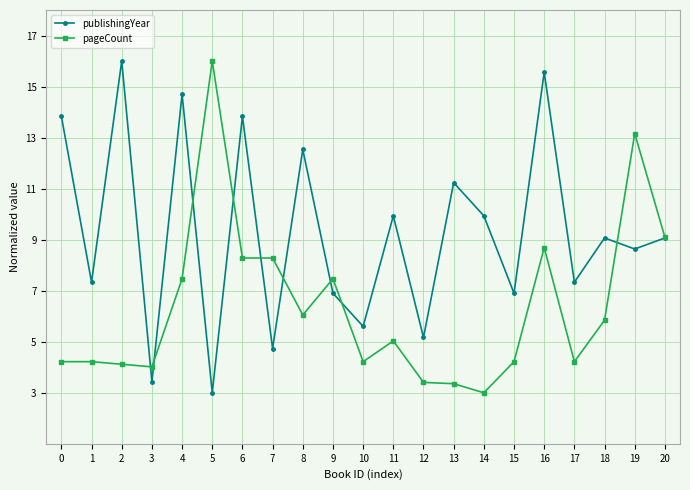

Reading right to left, what are all the values shown in this chart?

publishingYear: 9.1	8.6	9.1	7.3	15.6	6.9	9.9	11.2	5.2	9.9	5.6	6.9	12.5	4.7	13.8	3.0	14.7	3.4	16.0	7.3	13.8
pageCount: 9.1	13.2	5.8	4.2	8.7	4.2	3.0	3.4	3.4	5.0	4.2	7.5	6.0	8.3	8.3	16.0	7.5	4.0	4.1	4.2	4.2